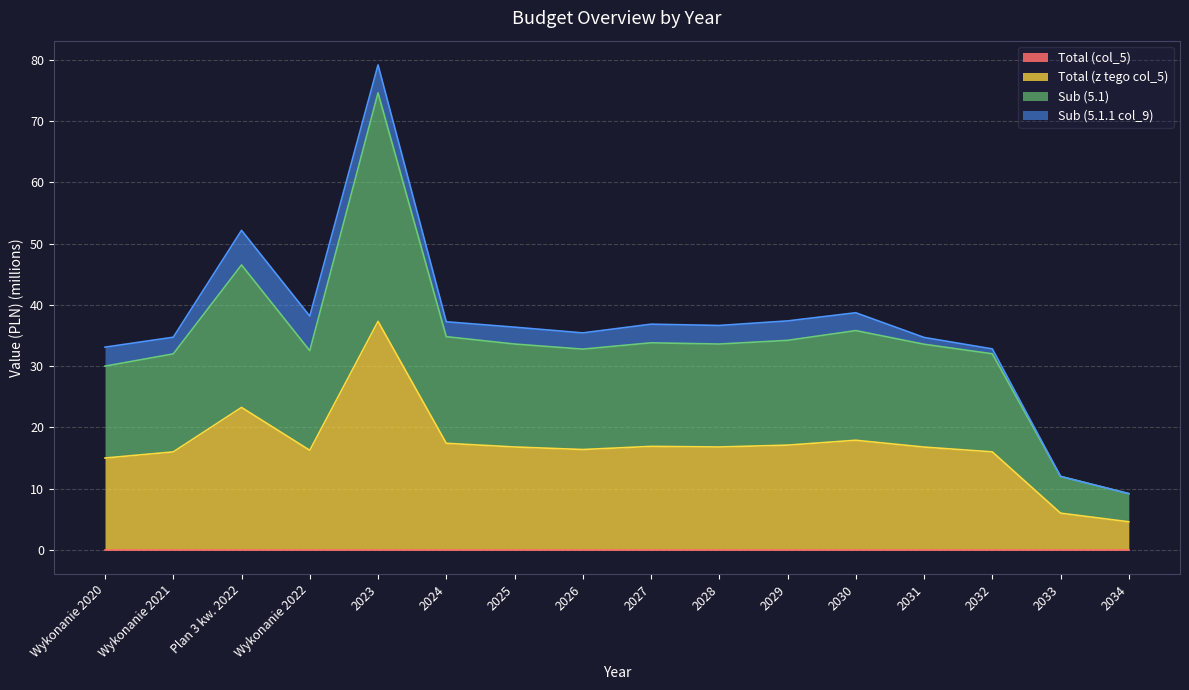

What is the sum of the Total (z tego col_5) values at 2029 and 2023?

54.4